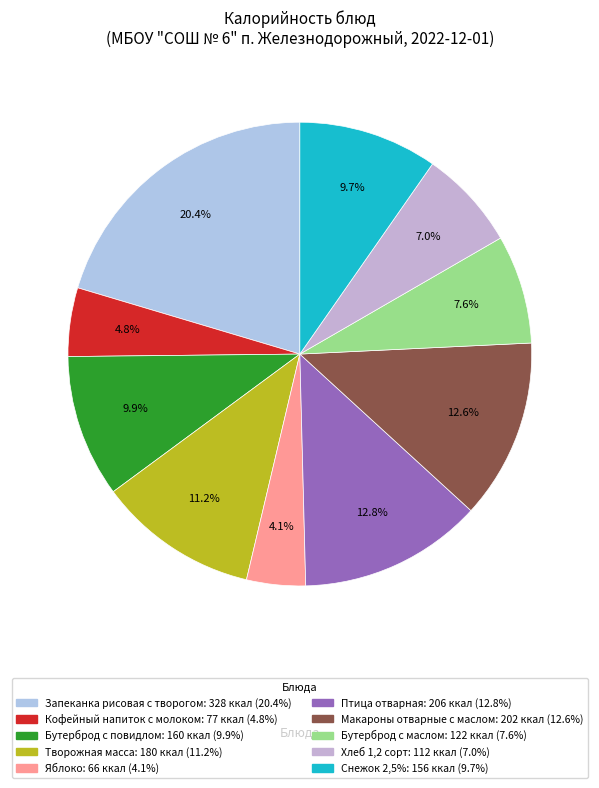

To the nearest percent, what is the difference between the largest and smallest slice percentages?

16%